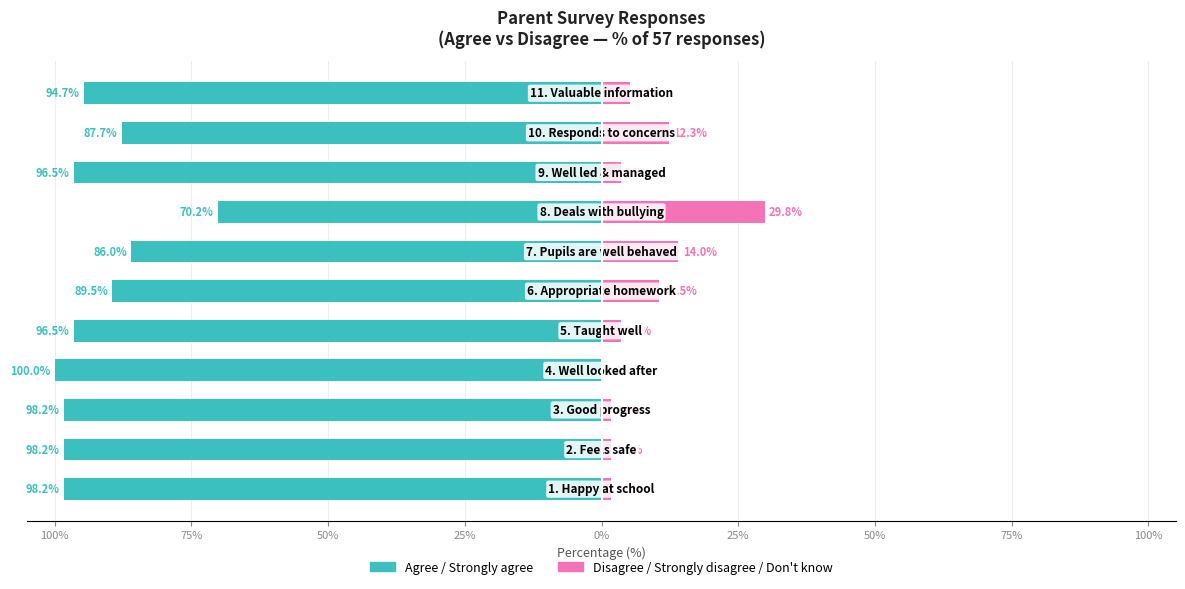

Does the chart contain stacked bars?

No